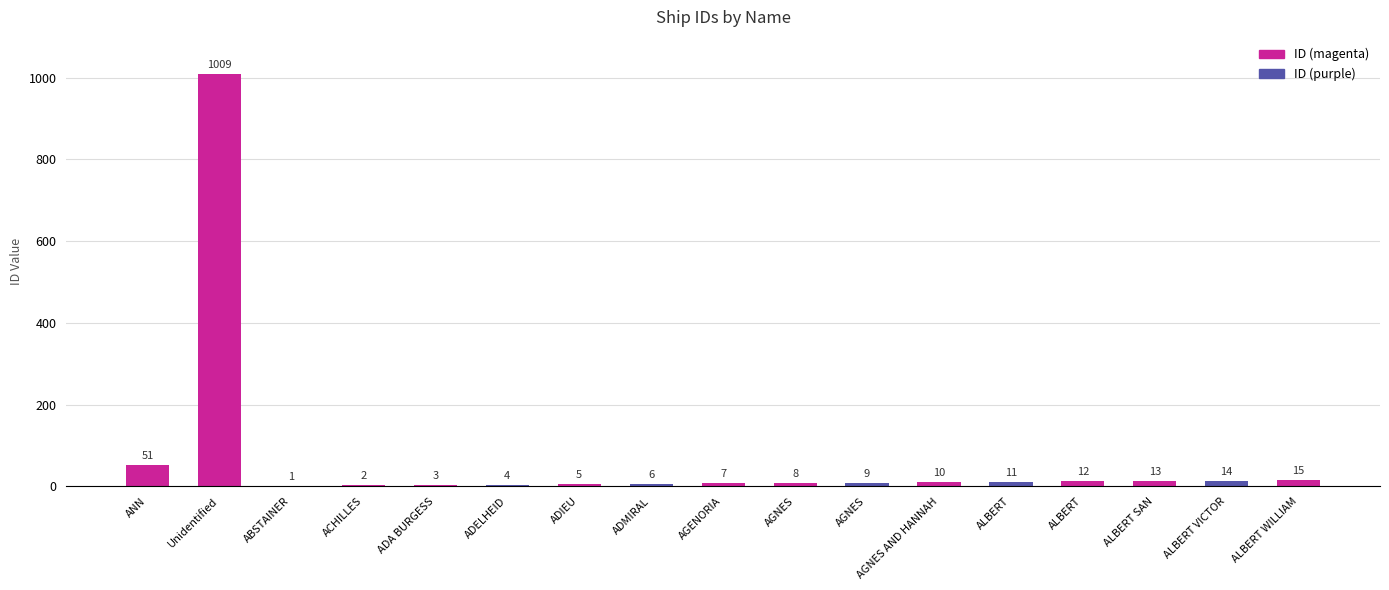

How many categories are shown in the chart?

17